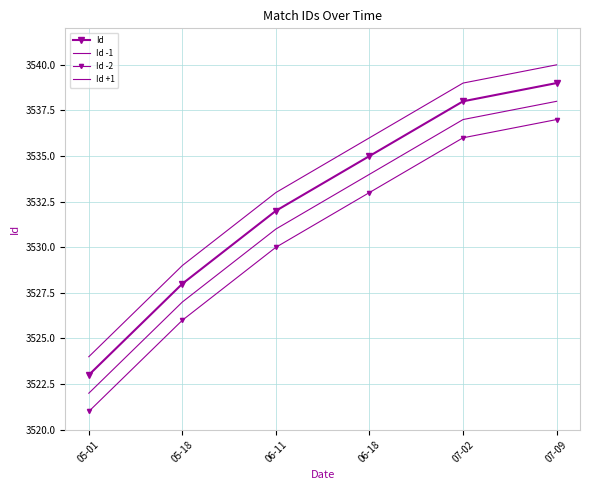

Which category has the lowest value across all series?

05-01